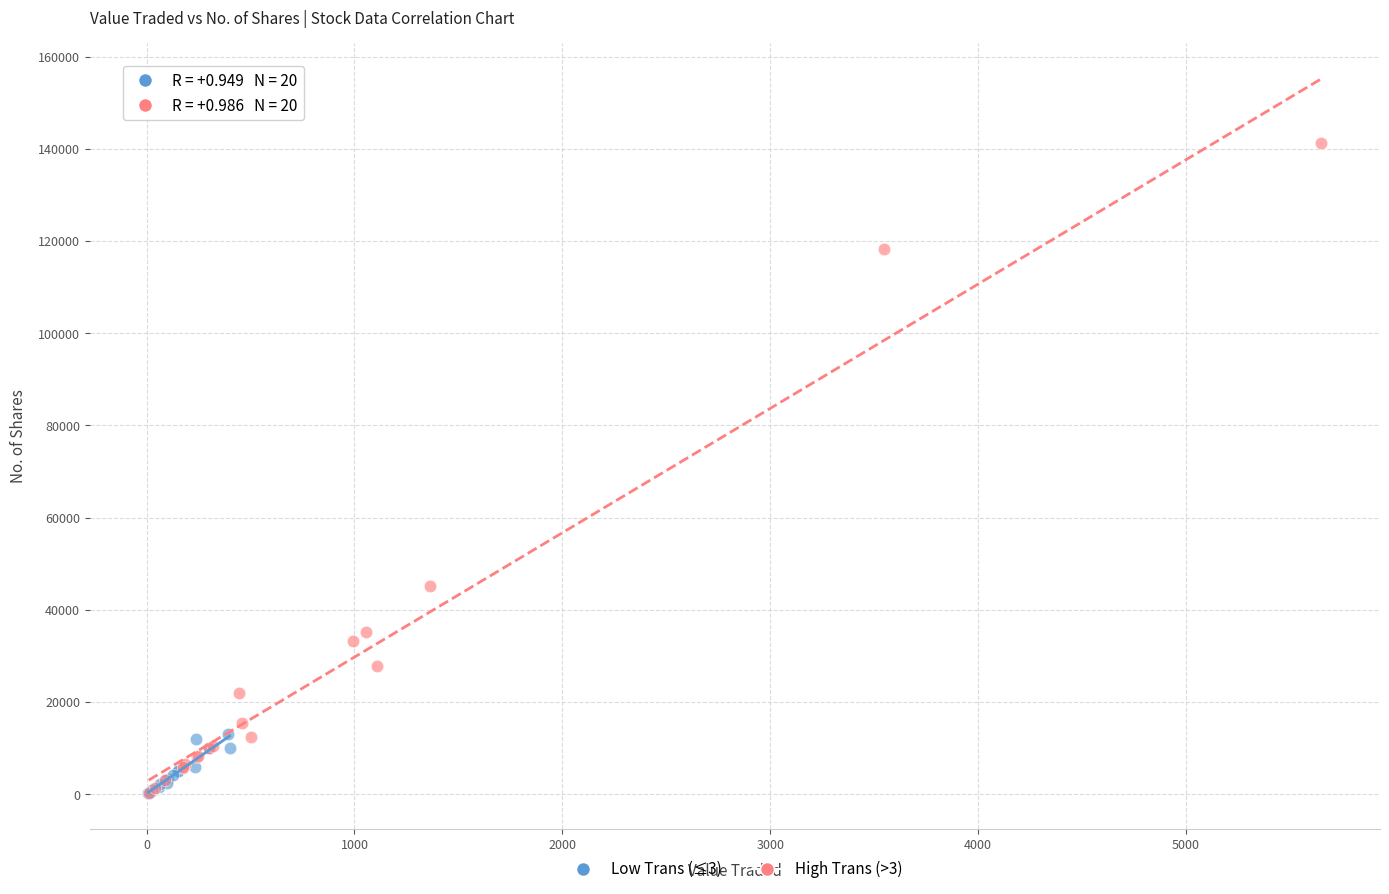

Which series has the largest Y range (max minus min)?

High Trans (>3)